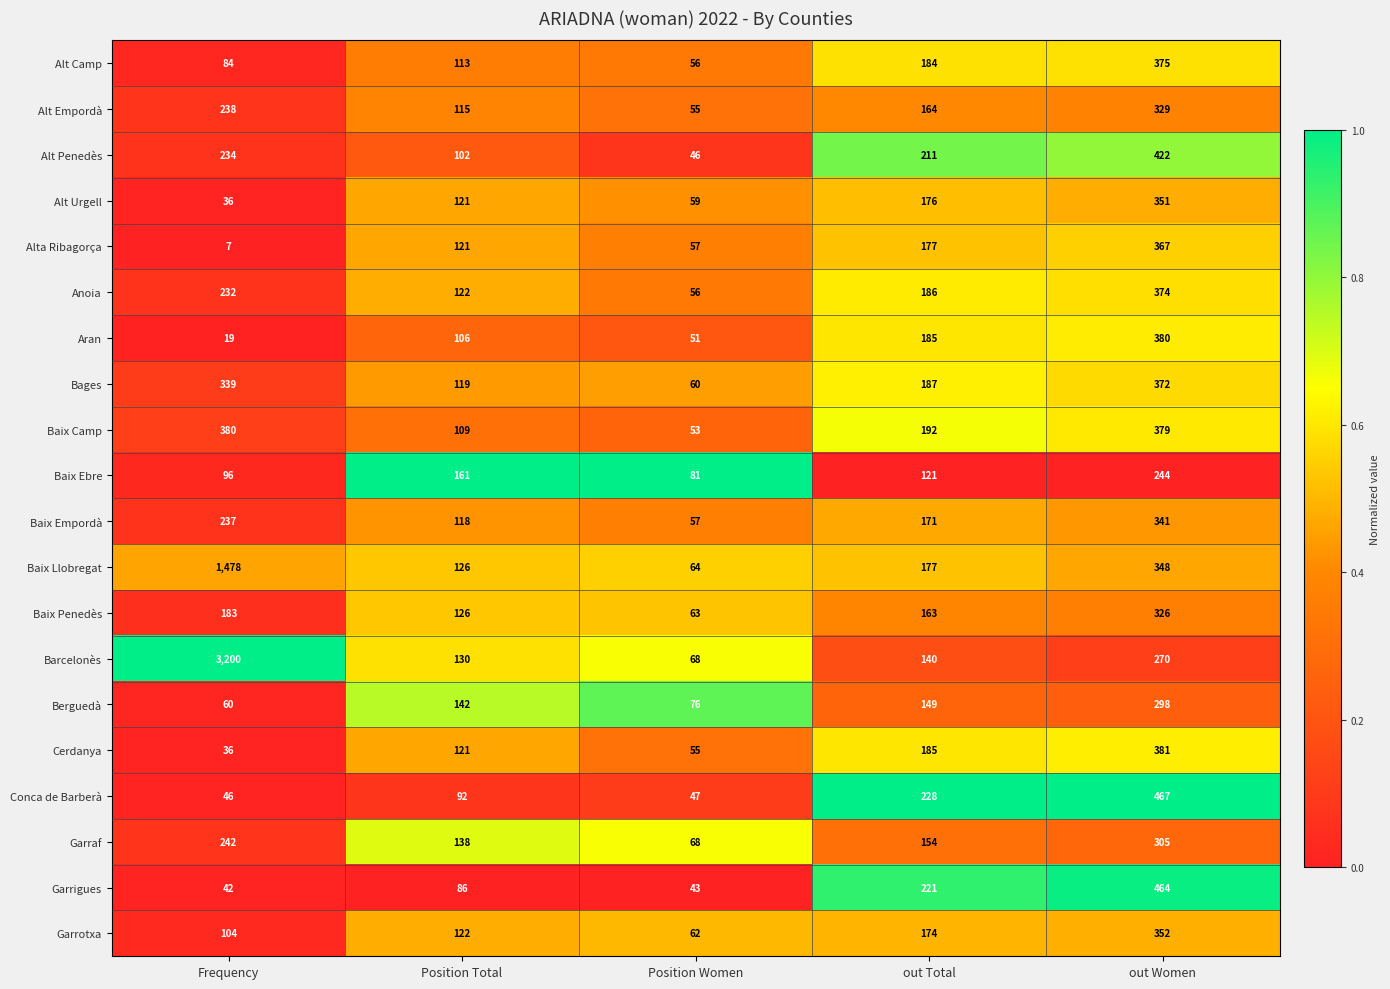

At which category is the sum across all series the highest?

Frequency